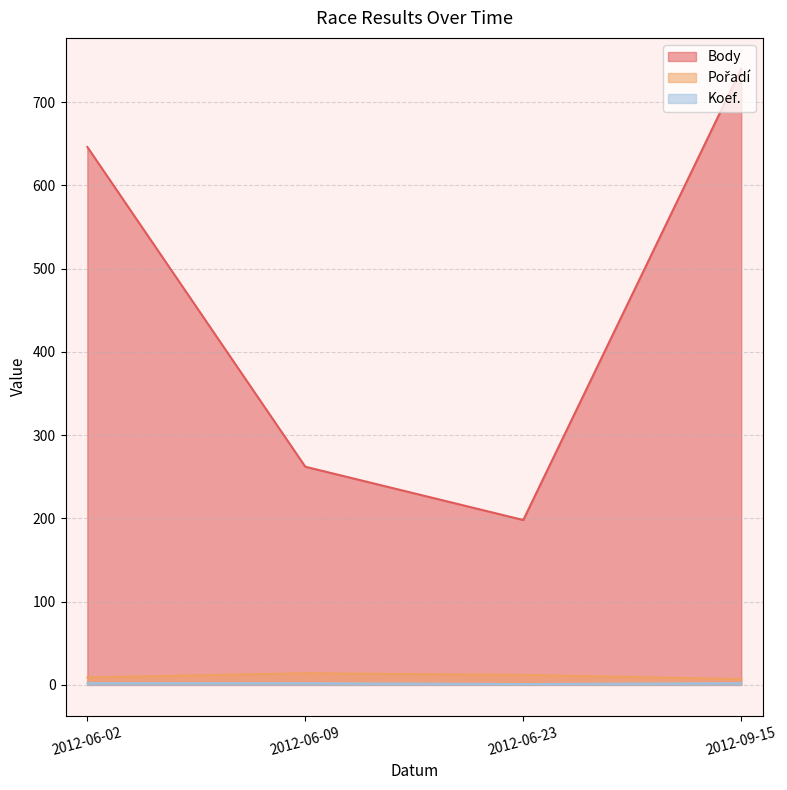

Is the value of Body at 2012-09-15 greater than the value of Koef. at 2012-06-23?

Yes